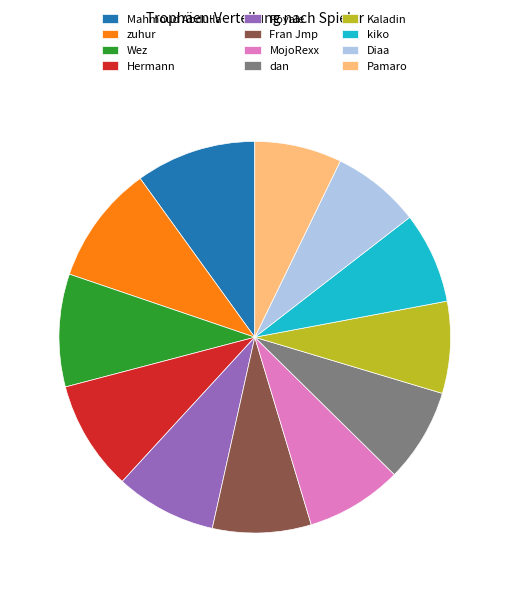

Does Diaa account for over 50% of the chart?

No